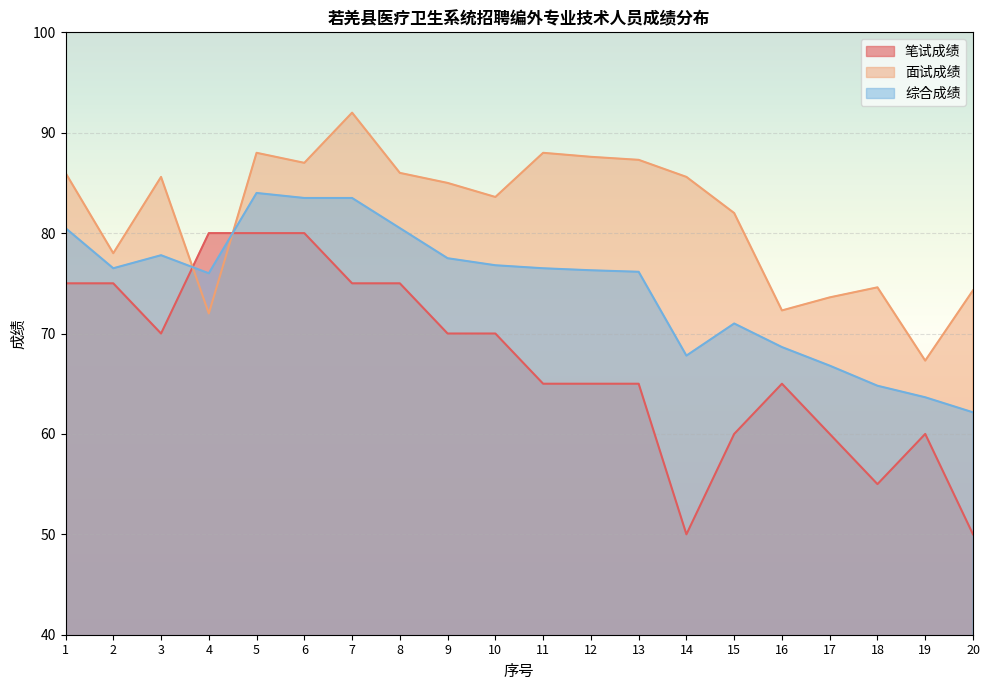

List the series in order of their peak value, highest first.

面试成绩, 综合成绩, 笔试成绩